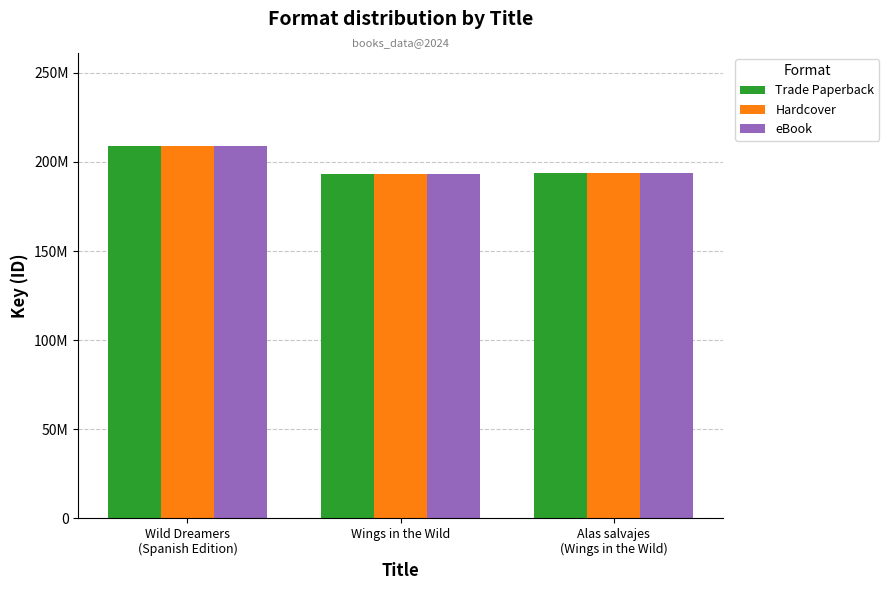

What is the difference between the Hardcover values at Wild Dreamers
(Spanish Edition) and Alas salvajes
(Wings in the Wild)?

15013211